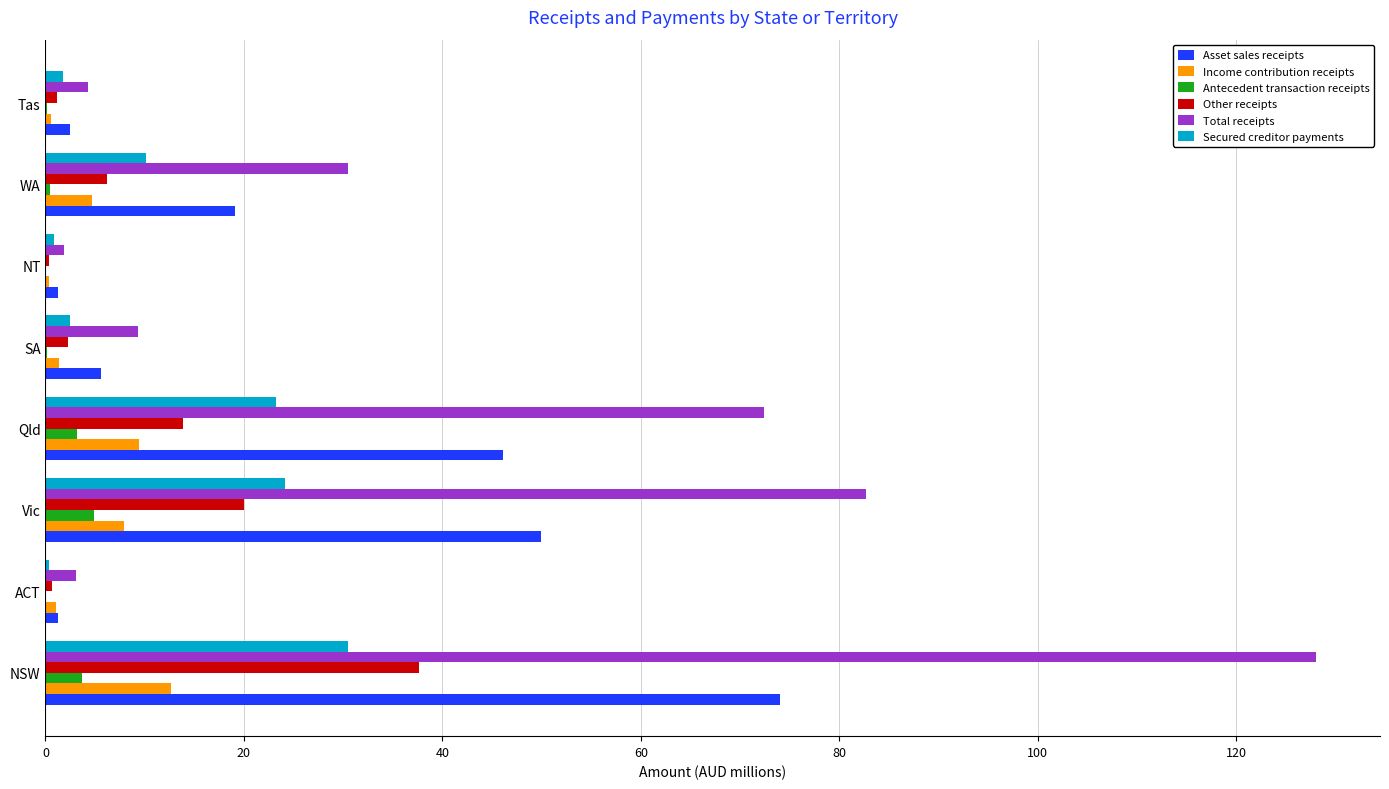

What is the sum of all Total receipts values?

332.3